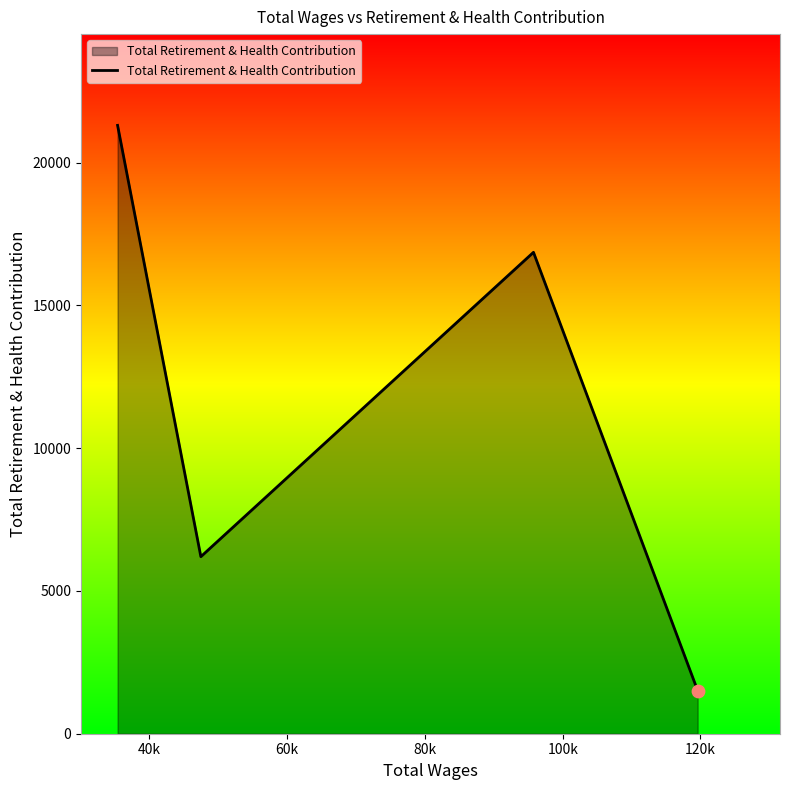

True or false: there are more than 2 points higher than both neighbors.

False